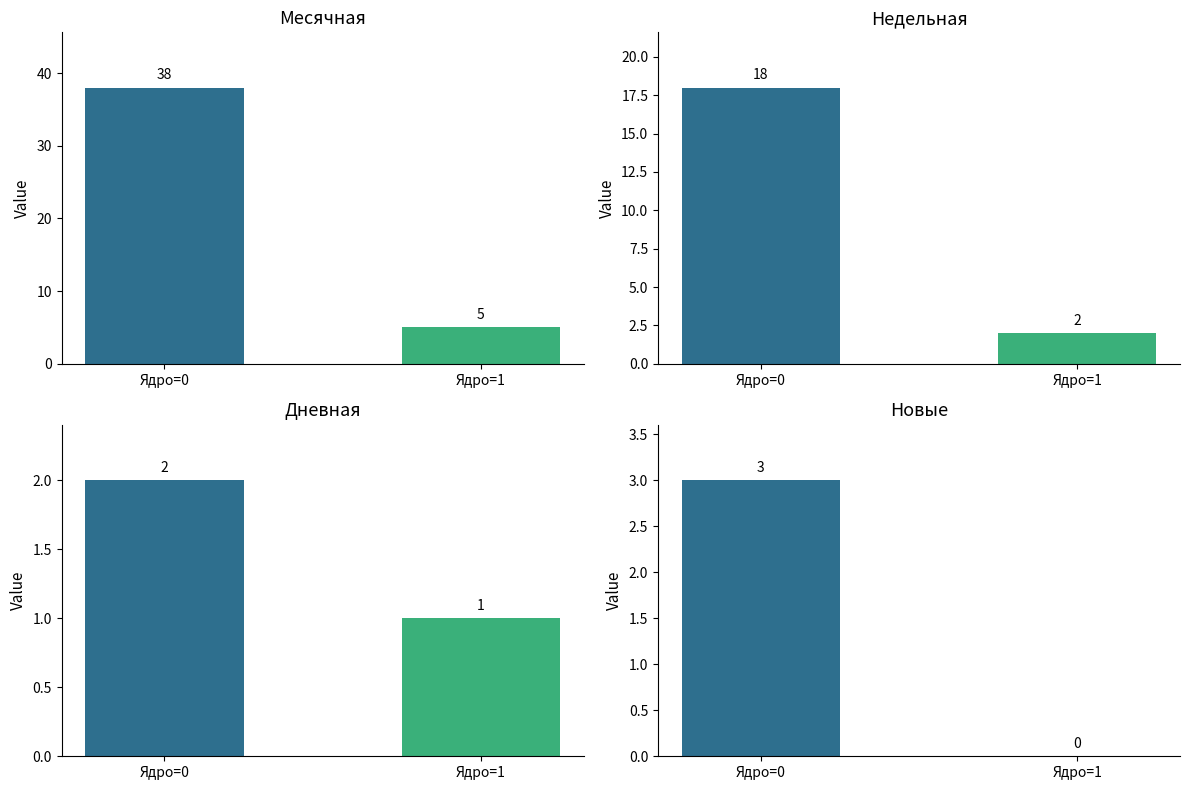

The value of Новые at Ядро=1 is -2. True or false?

False